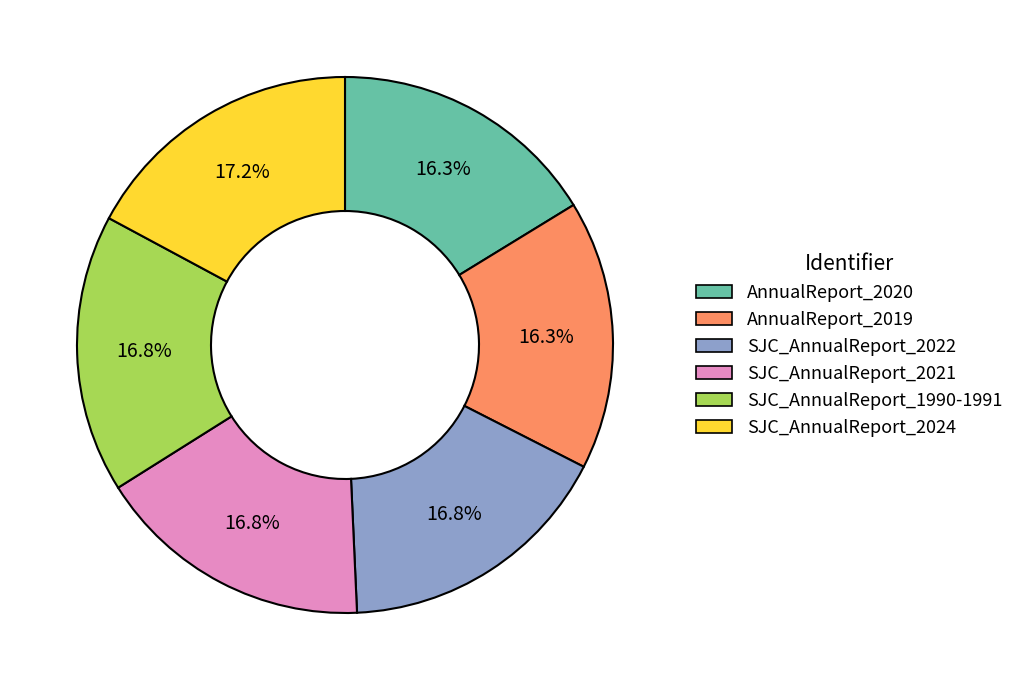

To the nearest percent, what is the combined percentage of SJC_AnnualReport_1990-1991 and AnnualReport_2020?

33%